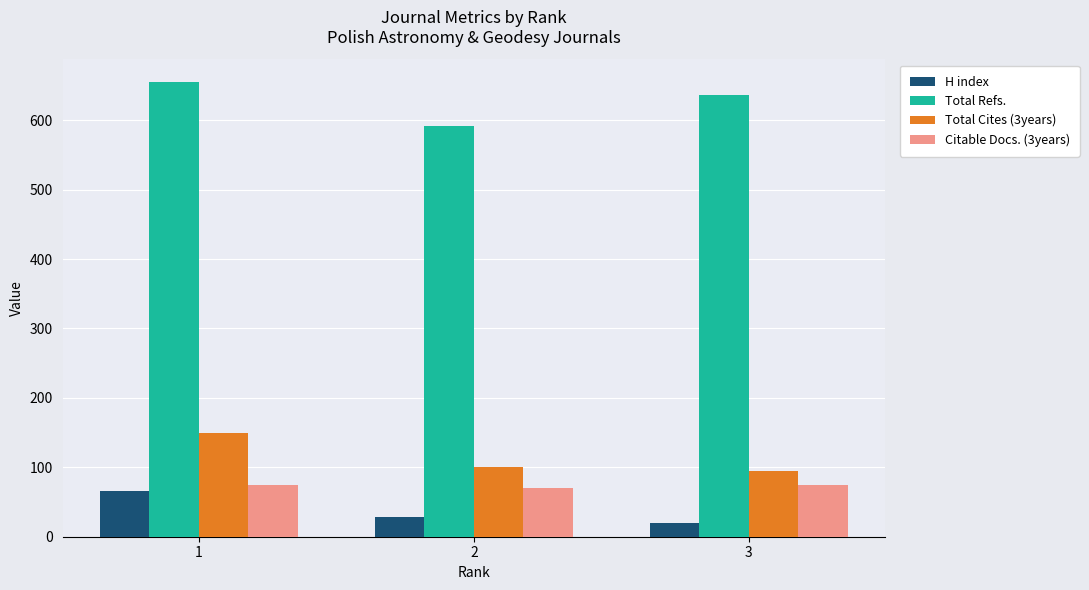

What is the spread (max minus min) of values at 3?

616